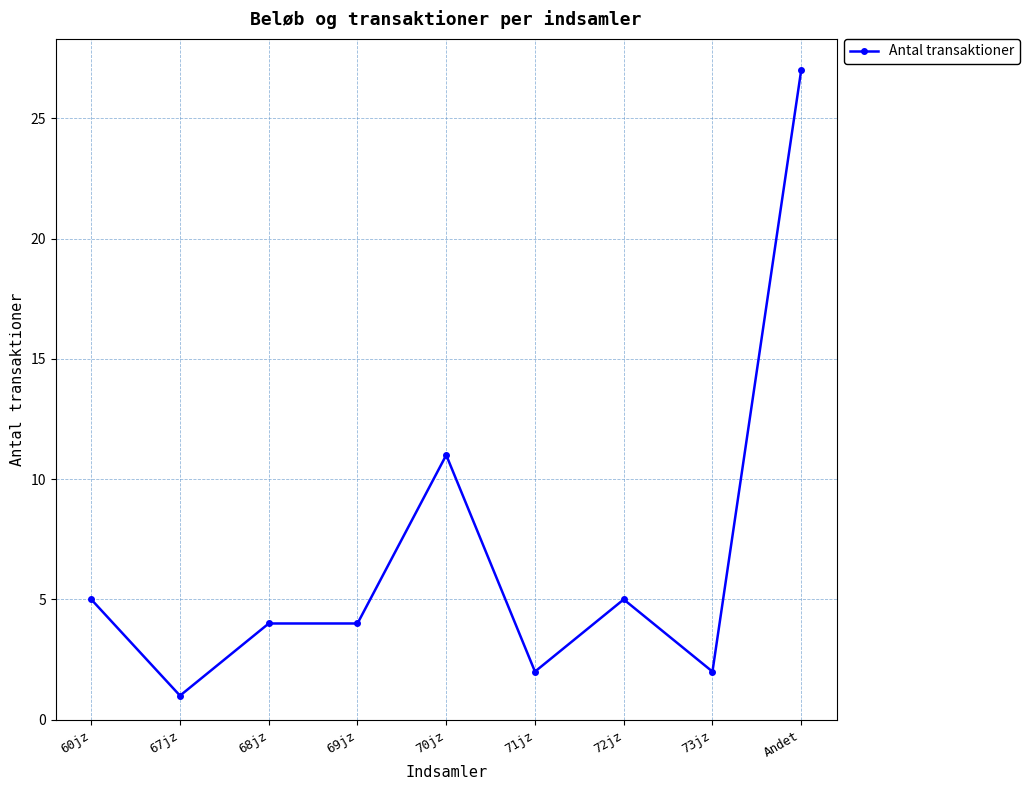

Count the number of categories in the chart.

9